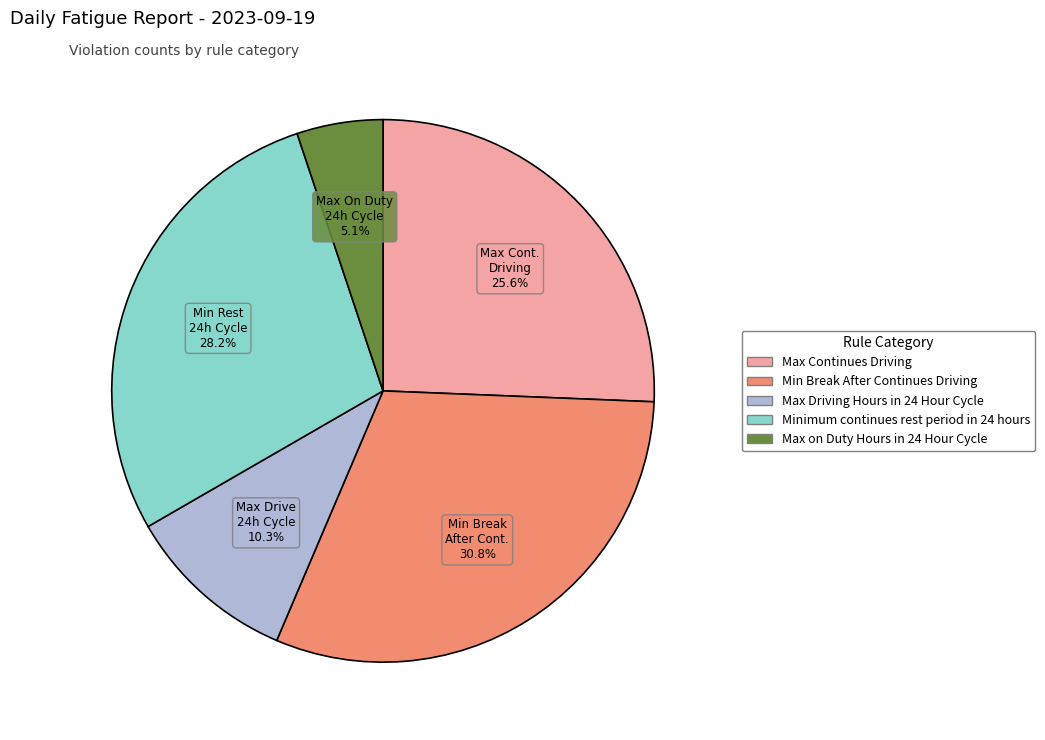

The Minimum continues rest period in 24 hours slice represents 28% of the pie. True or false?

True